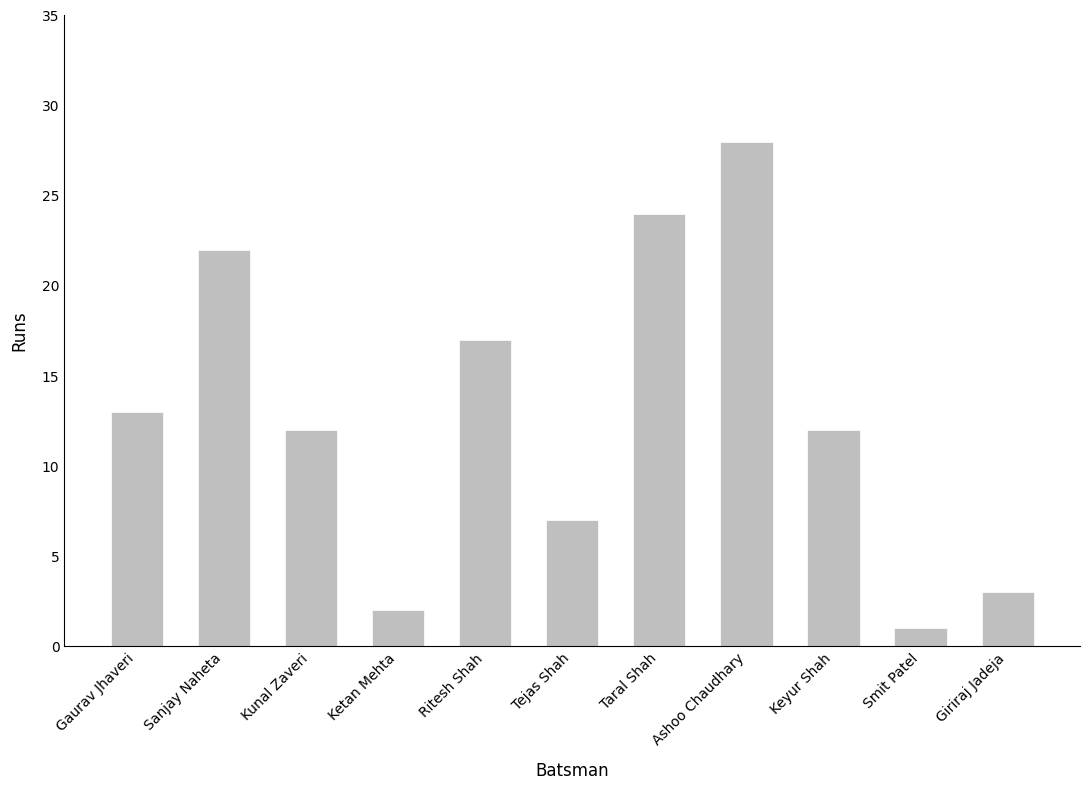

Reading right to left, what are all the values shown in this chart?

Giriraj Jadeja=3	Smit Patel=1	Keyur Shah=12	Ashoo Chaudhary=28	Taral Shah=24	Tejas Shah=7	Ritesh Shah=17	Ketan Mehta=2	Kunal Zaveri=12	Sanjay Naheta=22	Gaurav Jhaveri=13